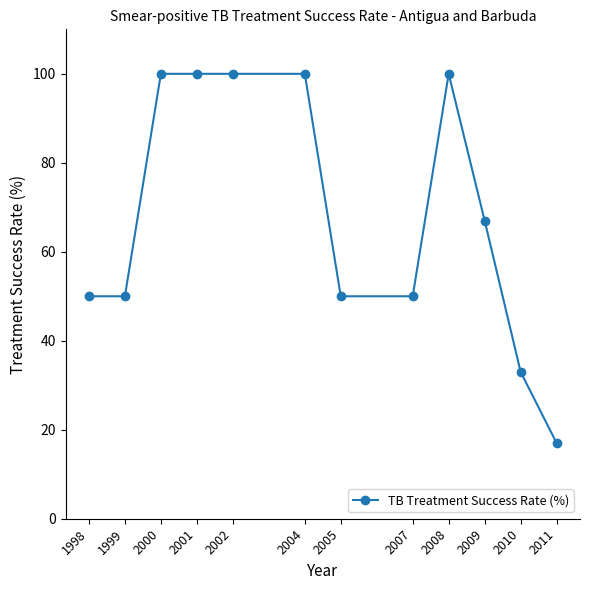

Reading left to right, extract all data points from this chart.

1998=50	1999=50	2000=100	2001=100	2002=100	2004=100	2005=50	2007=50	2008=100	2009=67	2010=33	2011=17